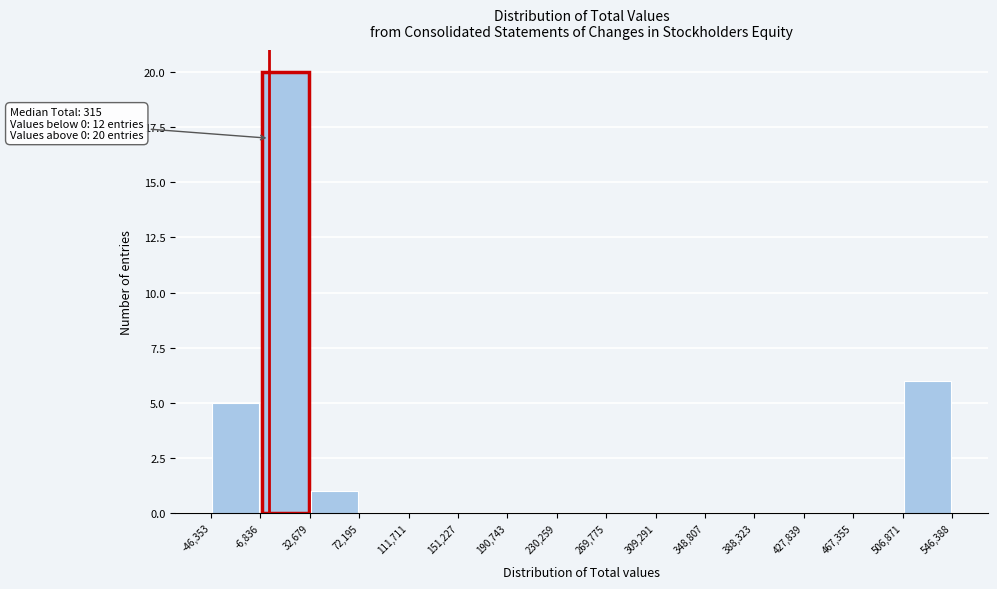

Over which range of the x-axis is the bar tallest?

-6,836 to 32,679